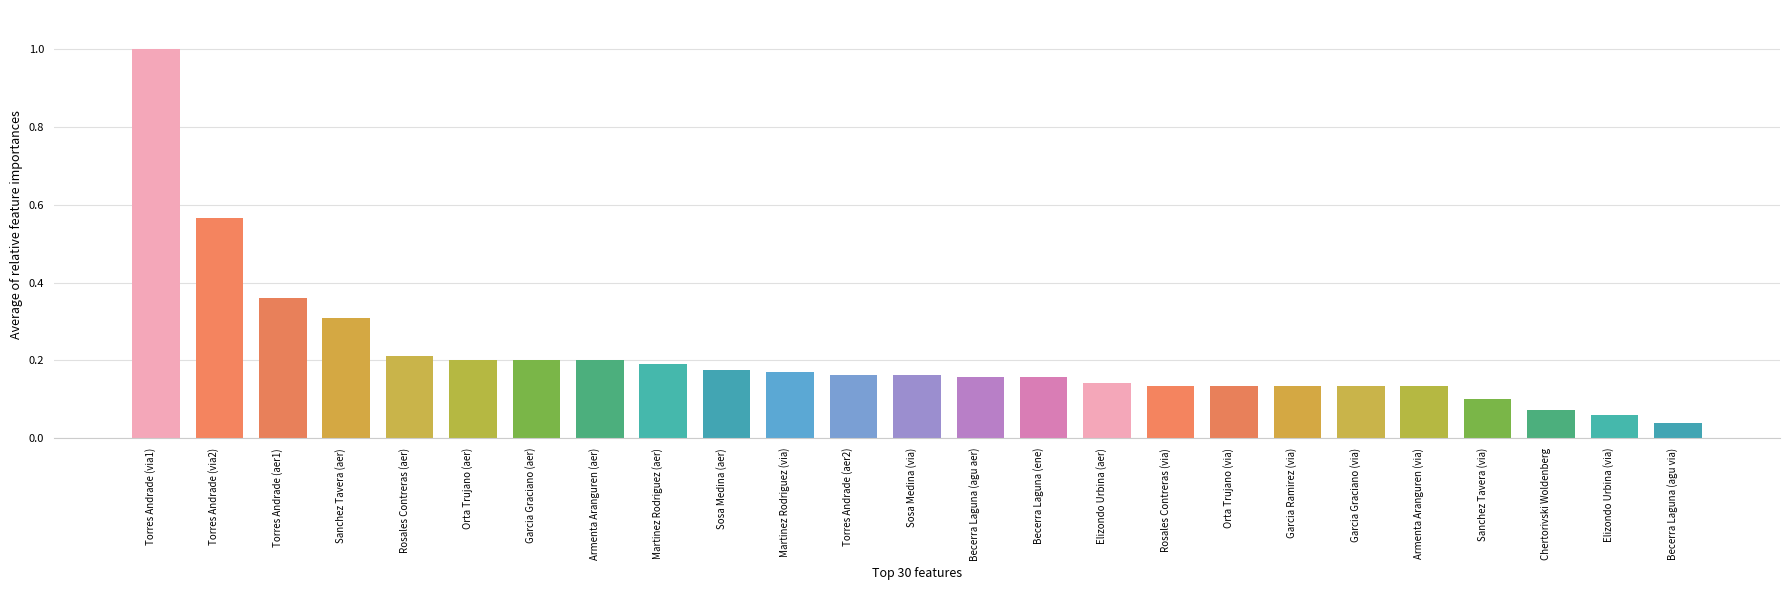

What is the label of the 24th bar from the right?

Torres Andrade (via2)